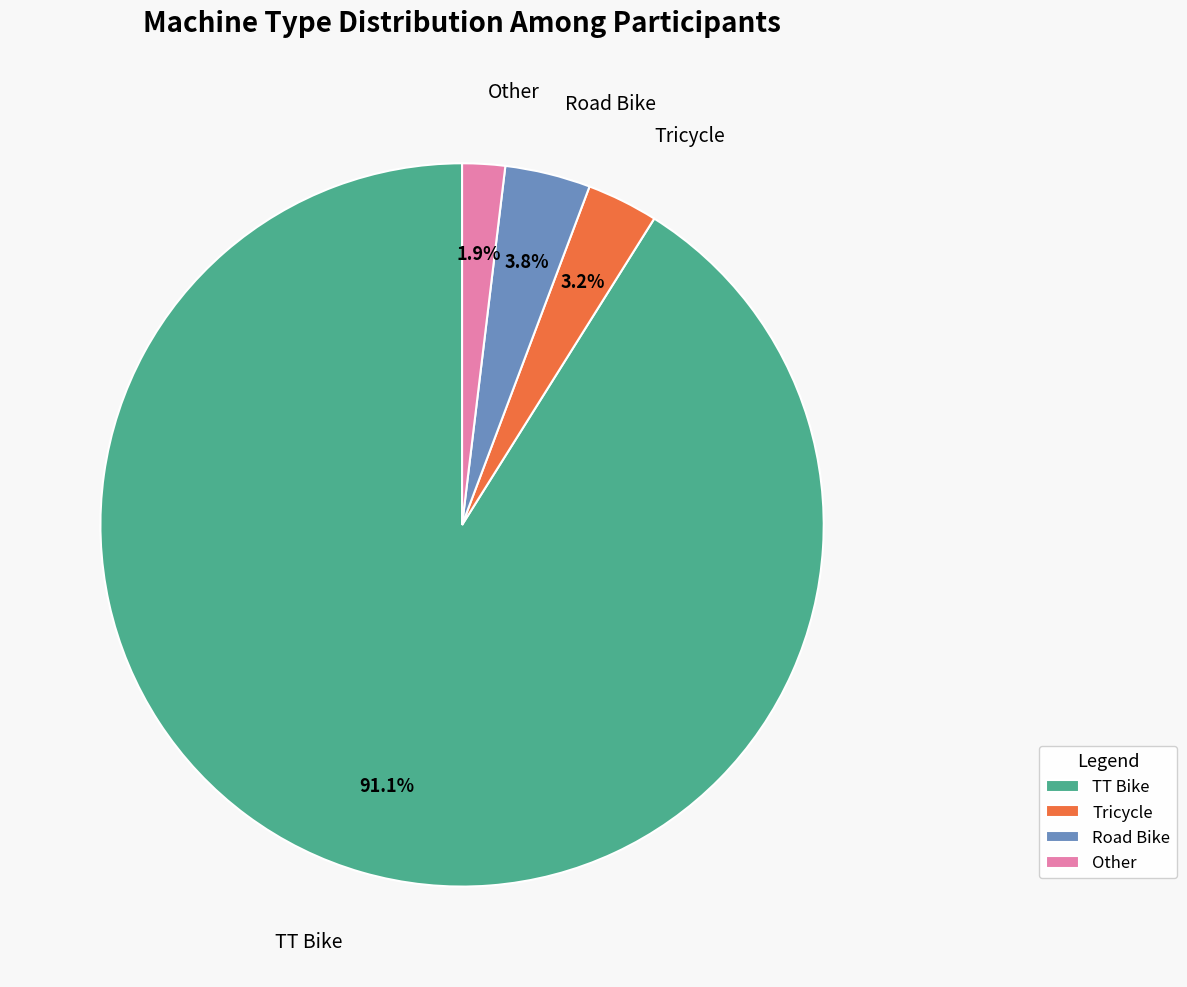

Is there any slice that represents more than half of the pie?

Yes